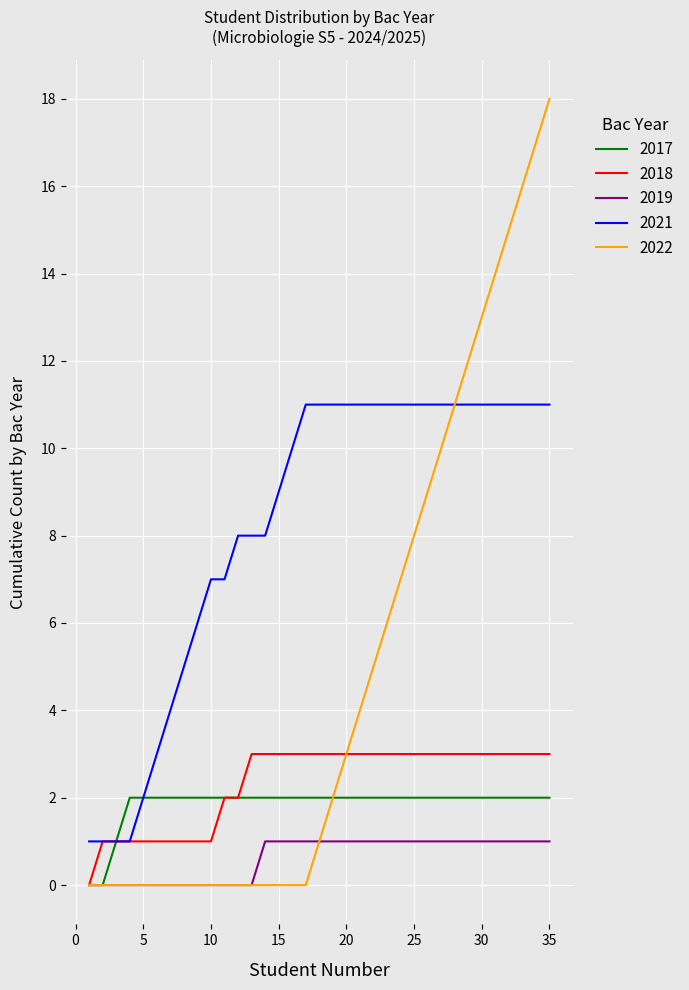

What is the difference between the maximum and minimum values in the 2022 series?

18